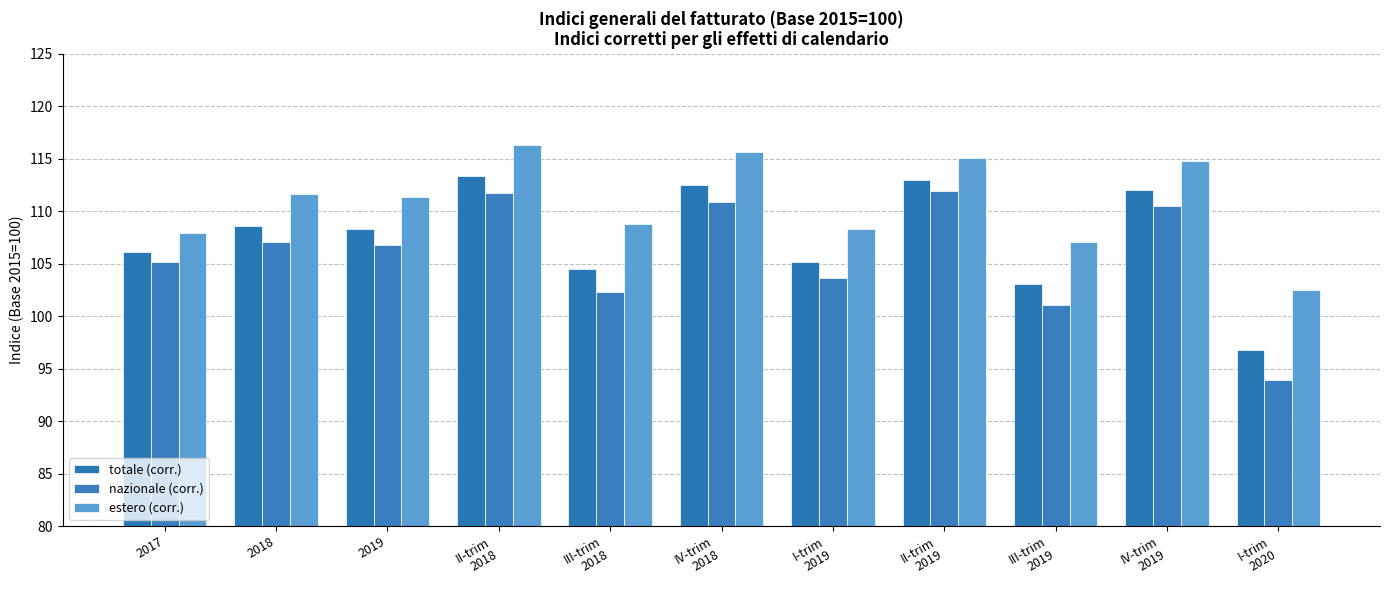

What is the maximum value shown in the chart?

116.3